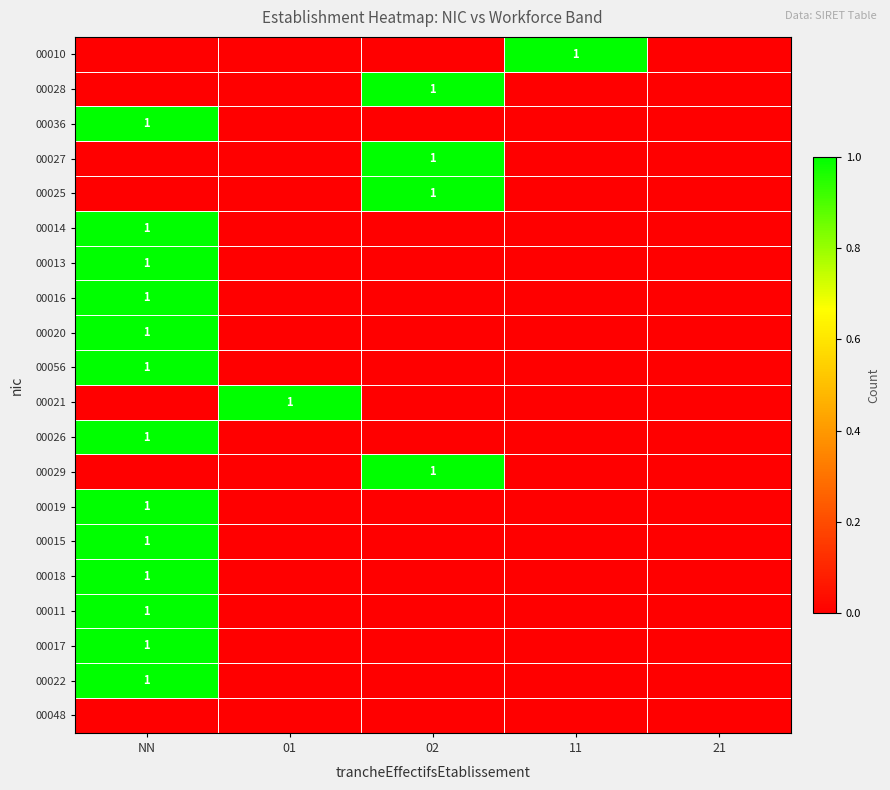

What is the sum of all 00010 values?

1